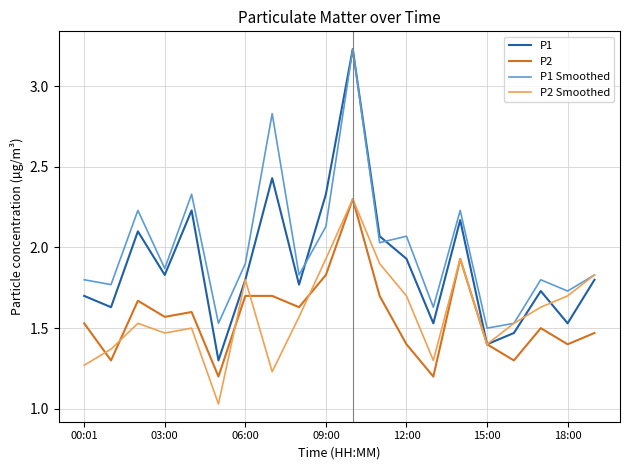

Which series has the largest range (max minus min)?

P1